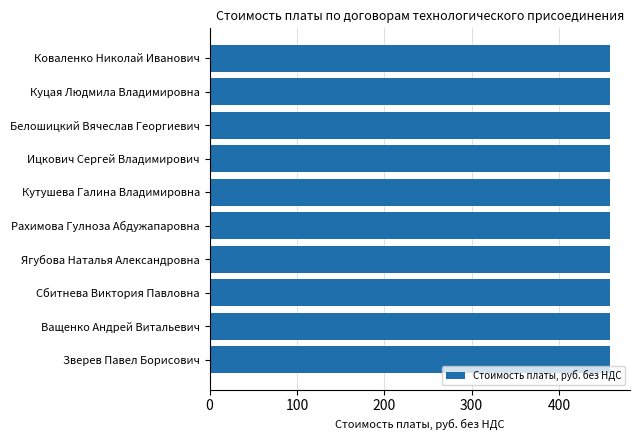

Approximately how many times larger is the value at 20 compared to Куцая Людмила Владимировна?

1.0